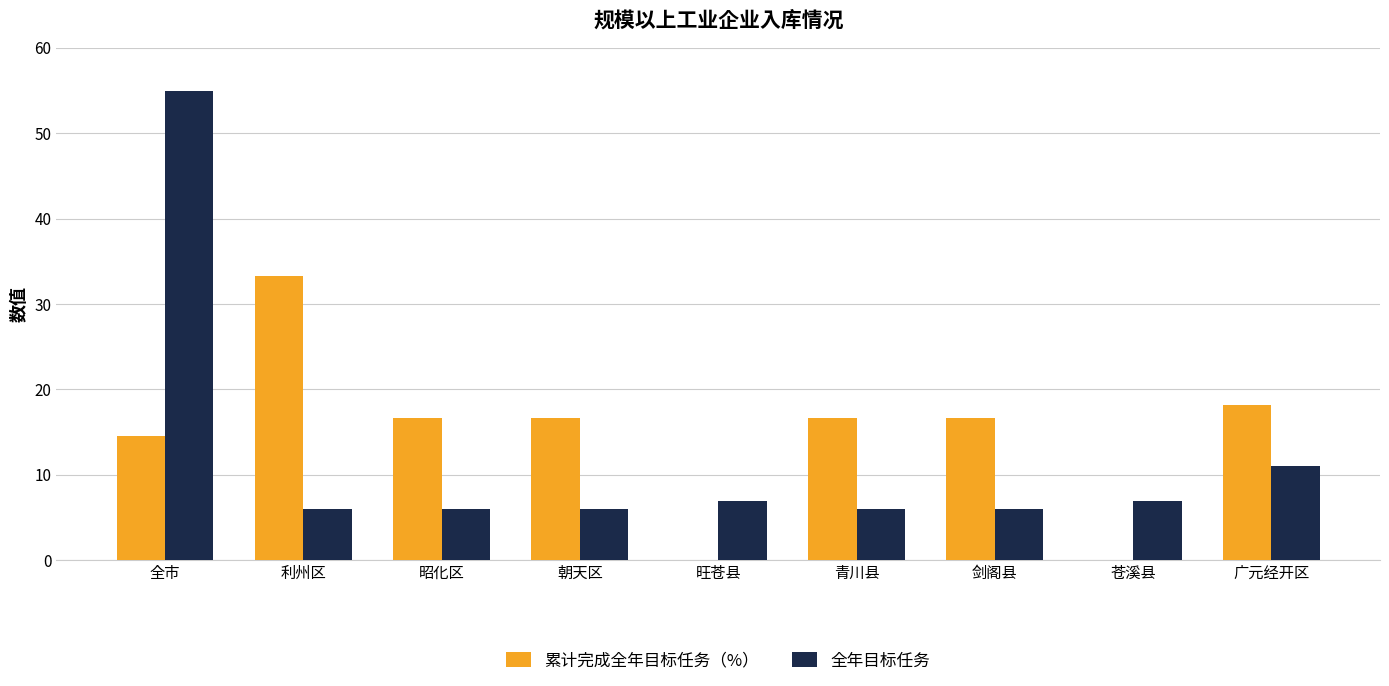

The 累计完成全年目标任务（%） series shows 15.2 at 利州区. True or false?

False